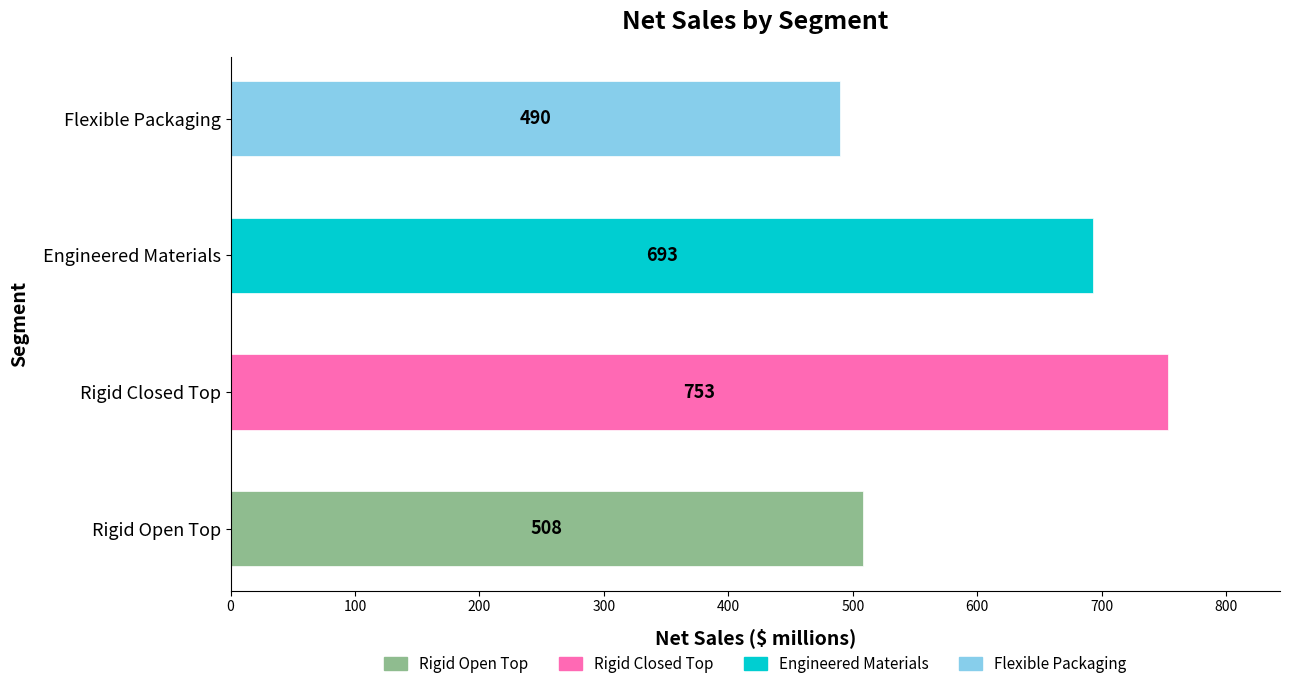

Where is the data nearest to the value 621?

Engineered Materials